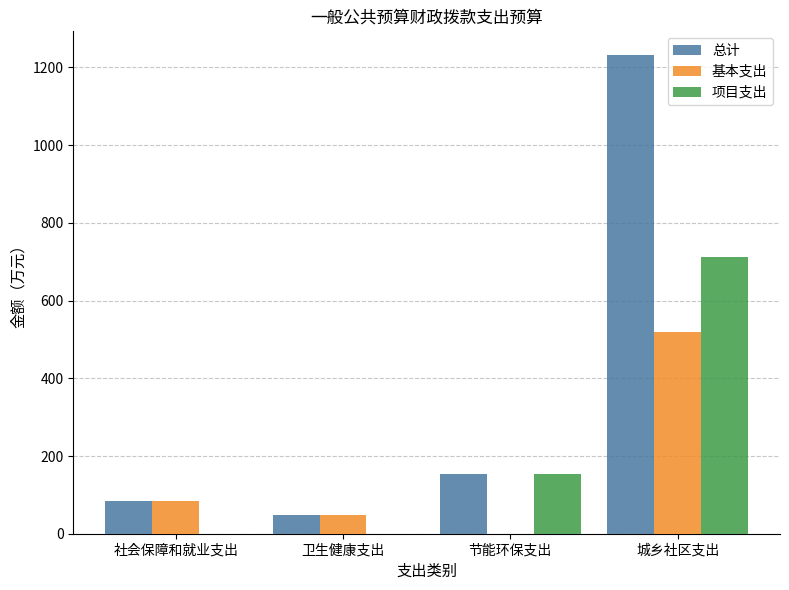

What are all the series names shown in the legend?

总计, 基本支出, 项目支出